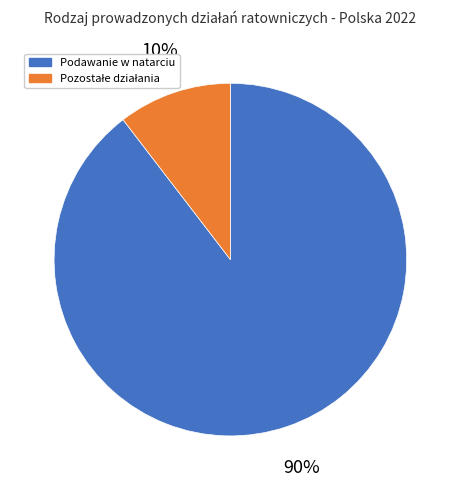

Is there any slice that represents more than half of the pie?

Yes